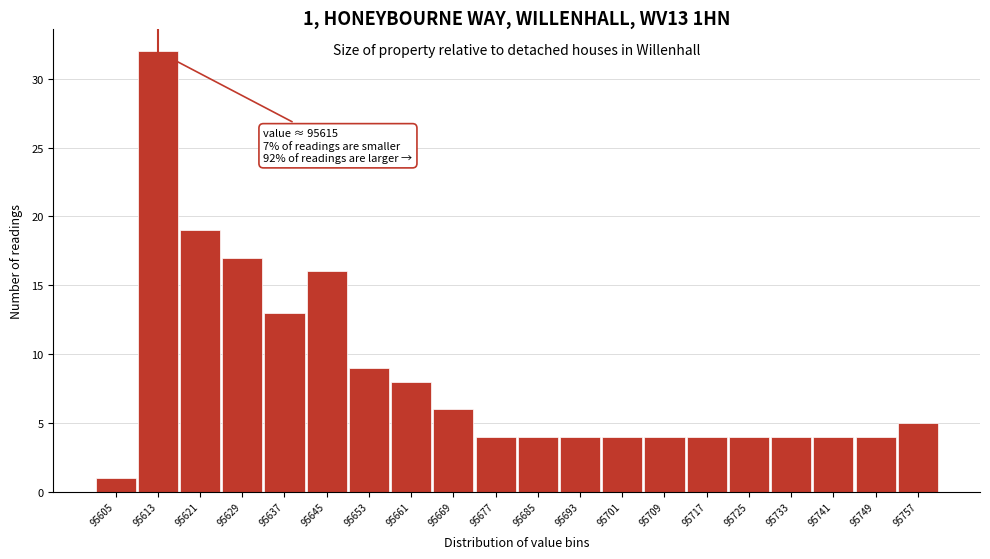

Reading left to right, what are all the values shown in this chart?

95605=1	95613=32	95621=19	95629=17	95637=13	95645=16	95653=9	95661=8	95669=6	95677=4	95685=4	95693=4	95701=4	95709=4	95717=4	95725=4	95733=4	95741=4	95749=4	95757=5